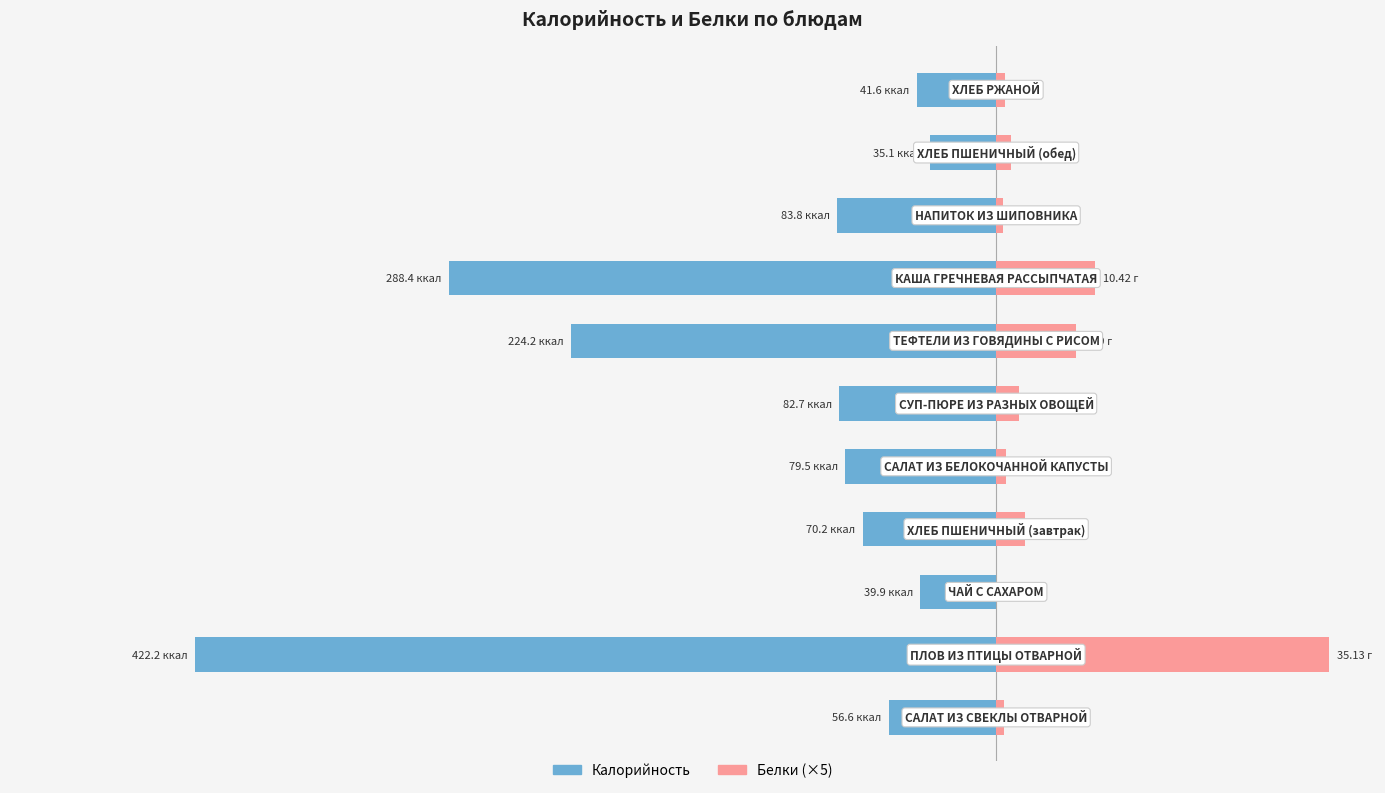

List the labels in order of Калорийность value, smallest first.

1, 7, 6, 8, 5, 4, 3, 0, 10, 2, 9